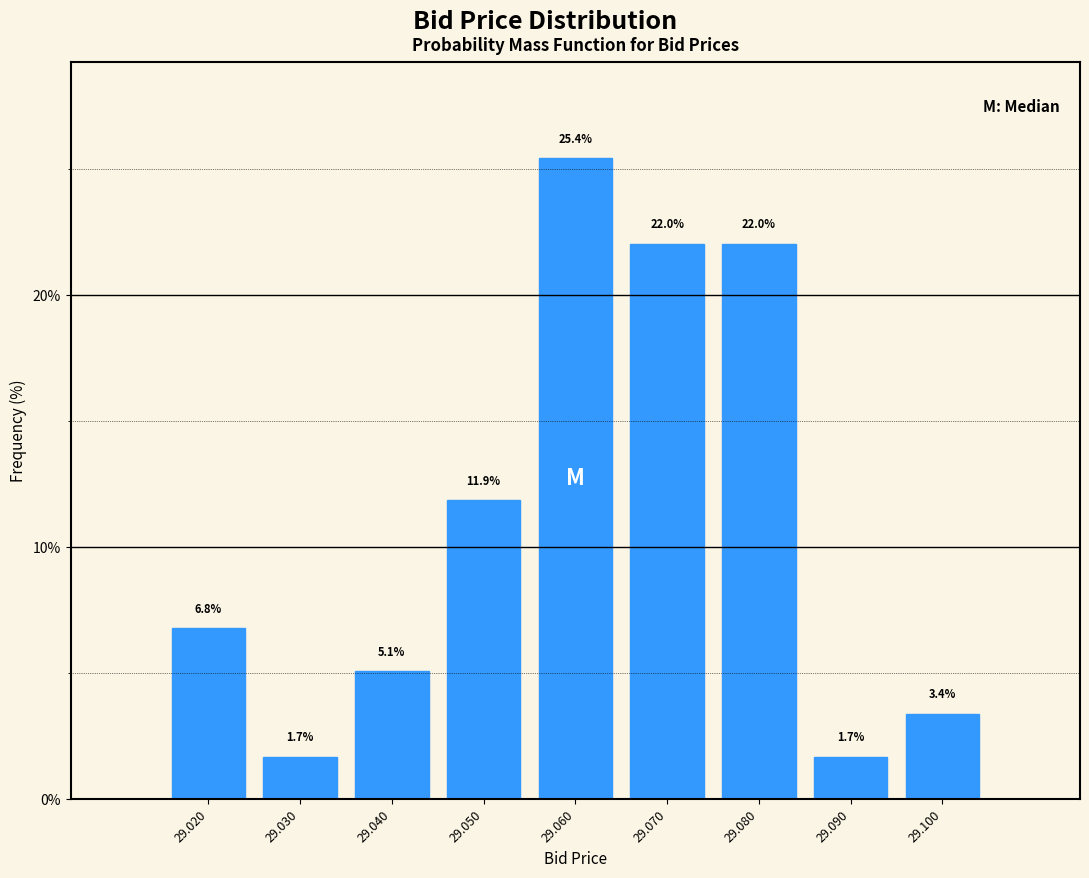

Reading left to right, extract all data points from this chart.

29.020=6.8	29.030=1.7	29.040=5.1	29.050=11.9	29.060=25.4	29.070=22.0	29.080=22.0	29.090=1.7	29.100=3.4